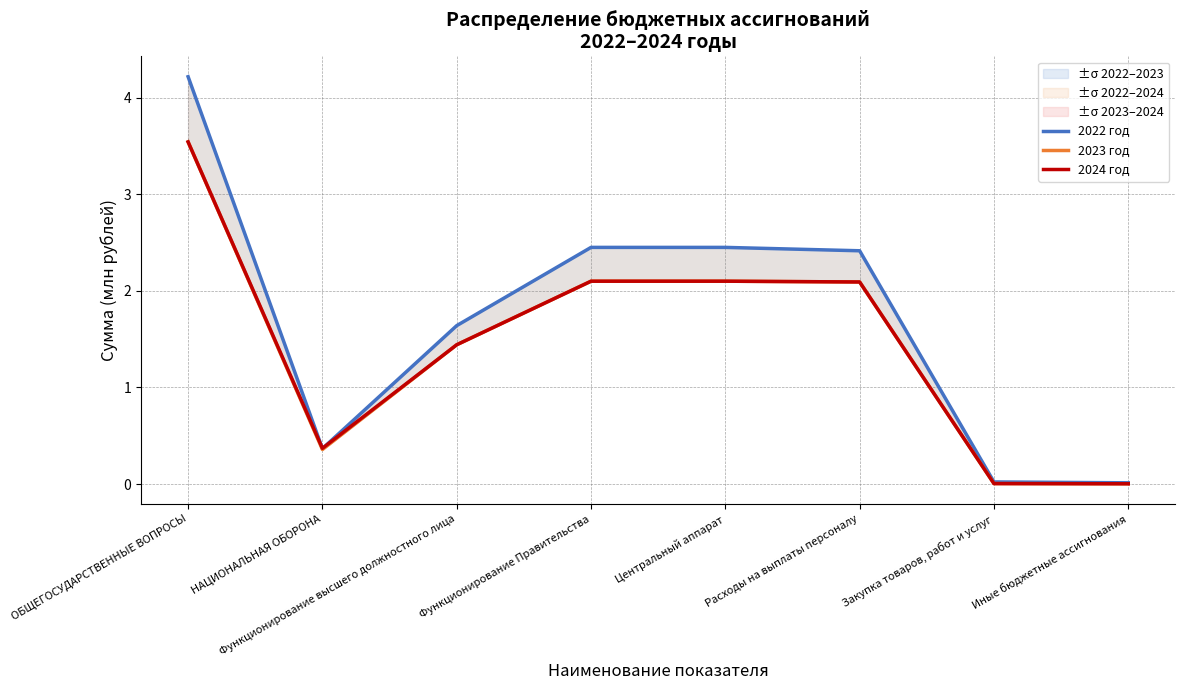

Which series has the largest total across all categories?

2022 год